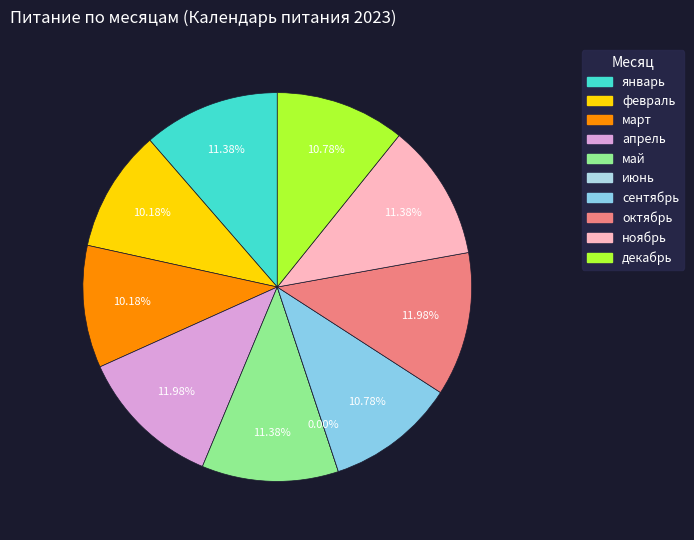

Which has a higher value, март or сентябрь?

сентябрь